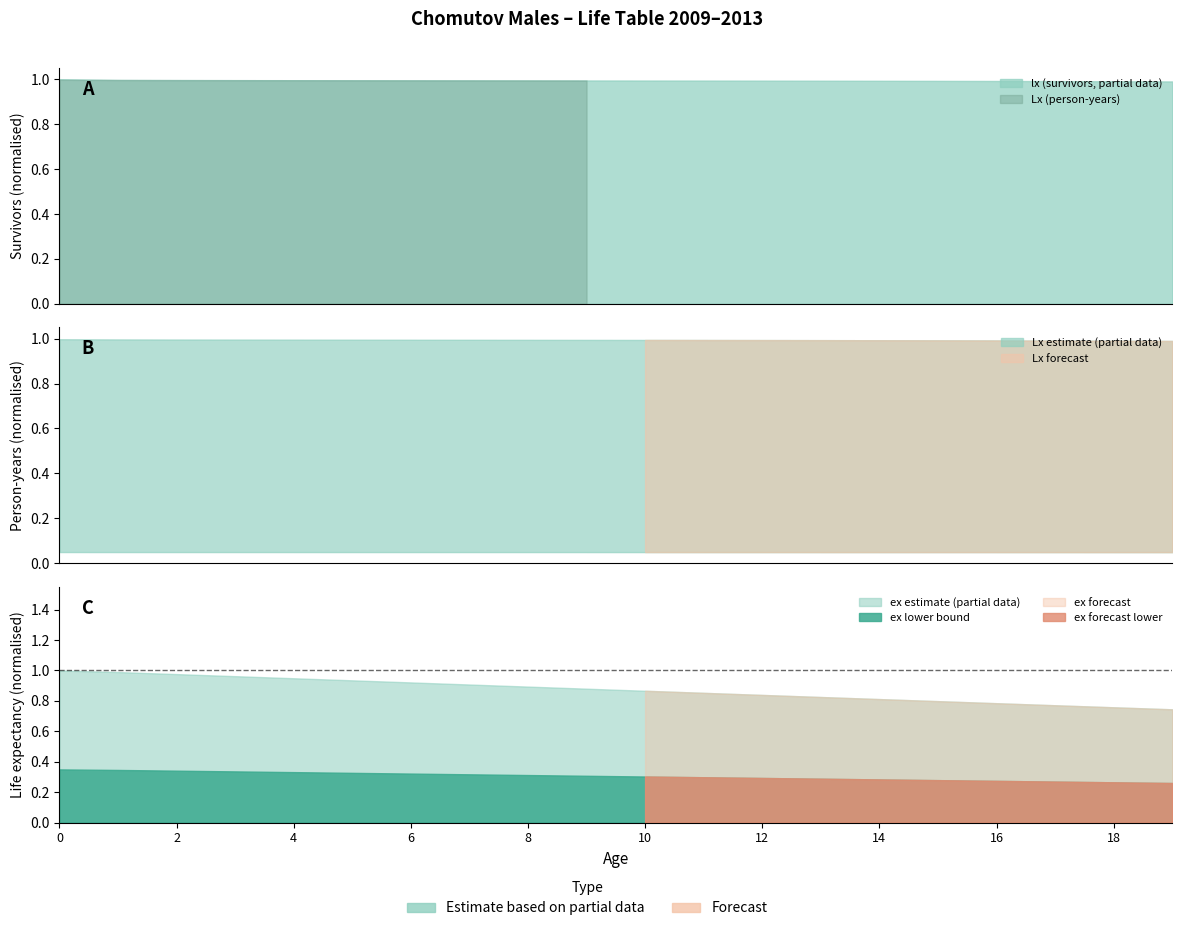

How many lines are shown in the chart?

3